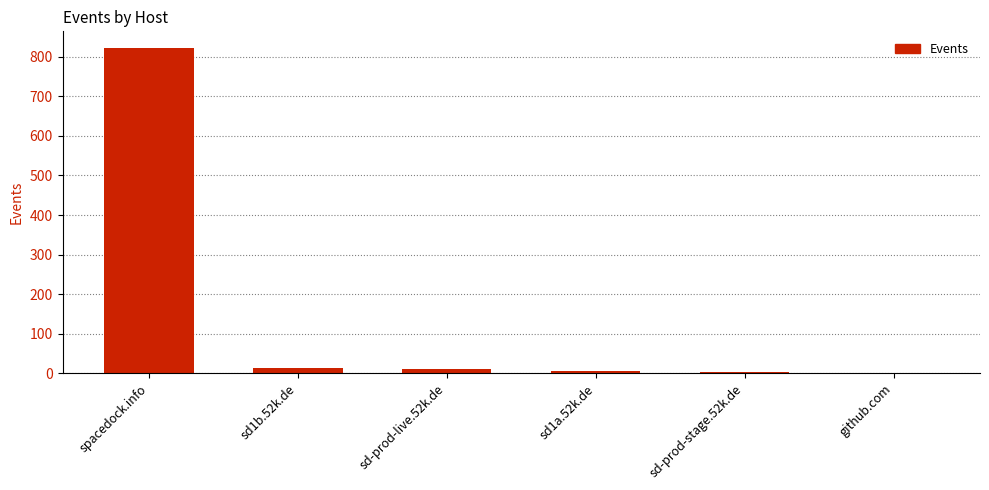

Count the number of categories in the chart.

6